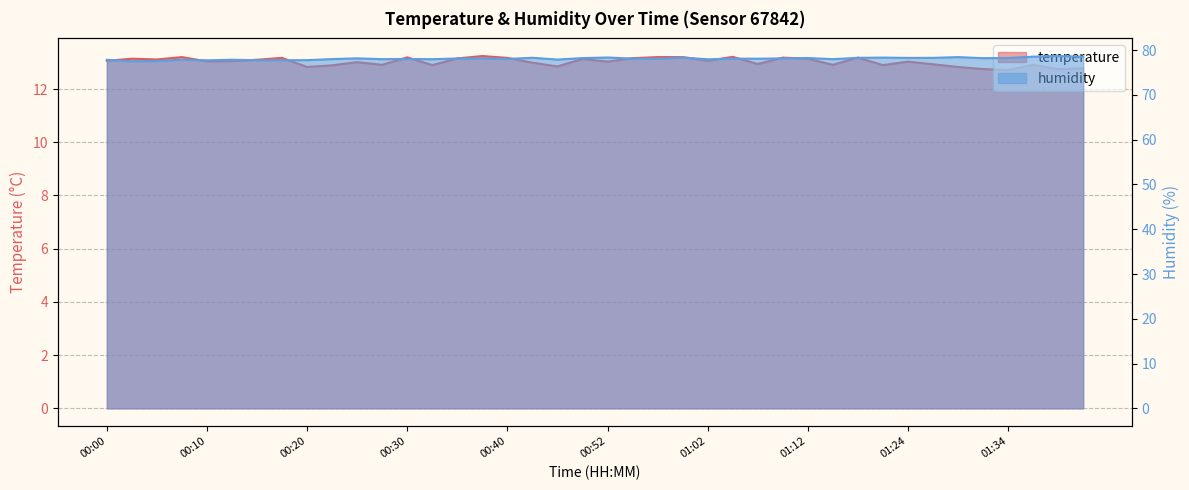

True or false: humidity has a value of 22.8 at 01:32.

False